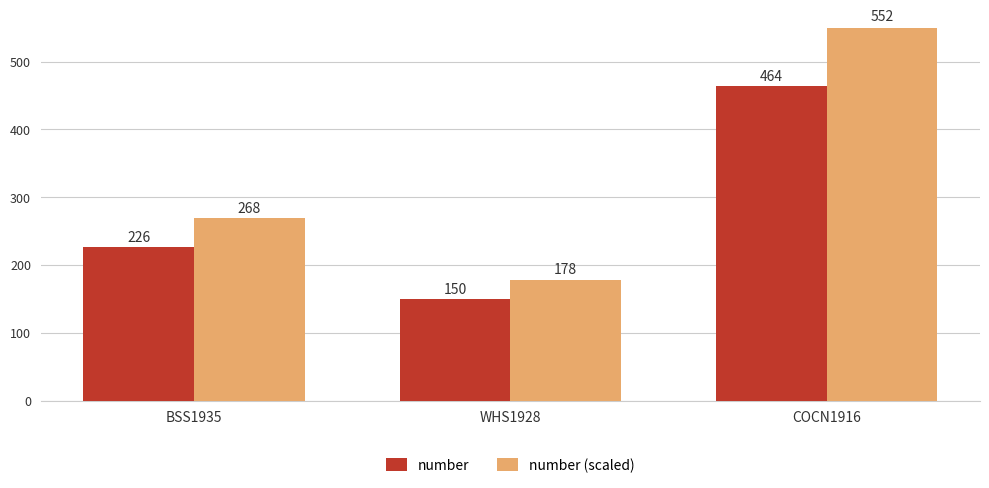

What is the difference between the maximum and minimum values in the number (scaled) series?

373.7